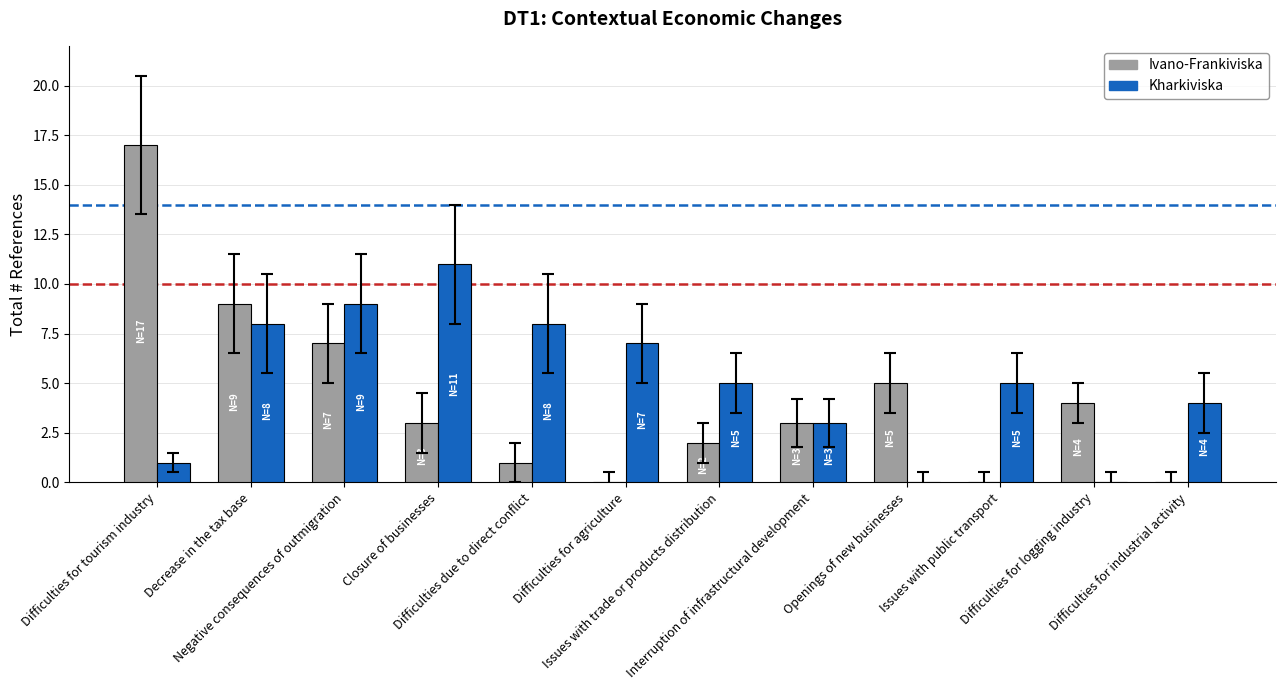

What is the greatest value displayed?

17